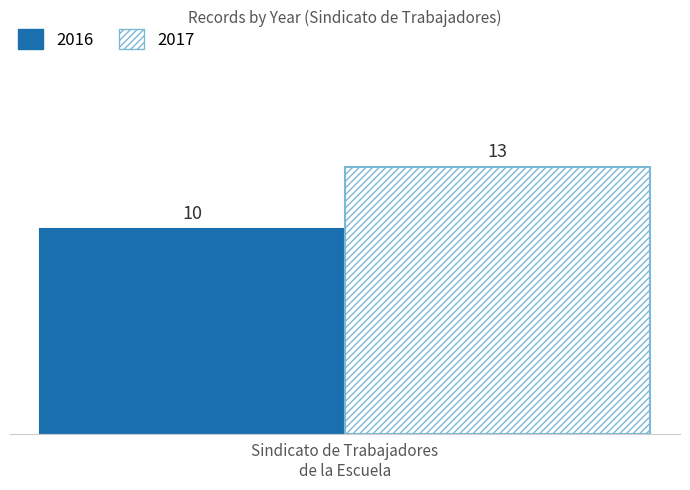

What is the minimum value for 2017?

13